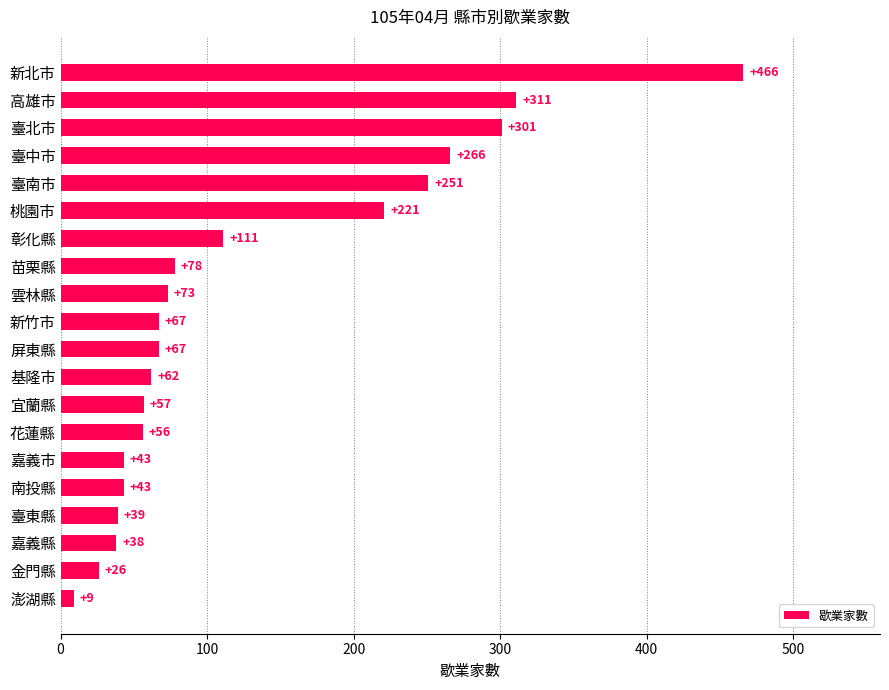

The value at 臺南市 is 67. True or false?

False